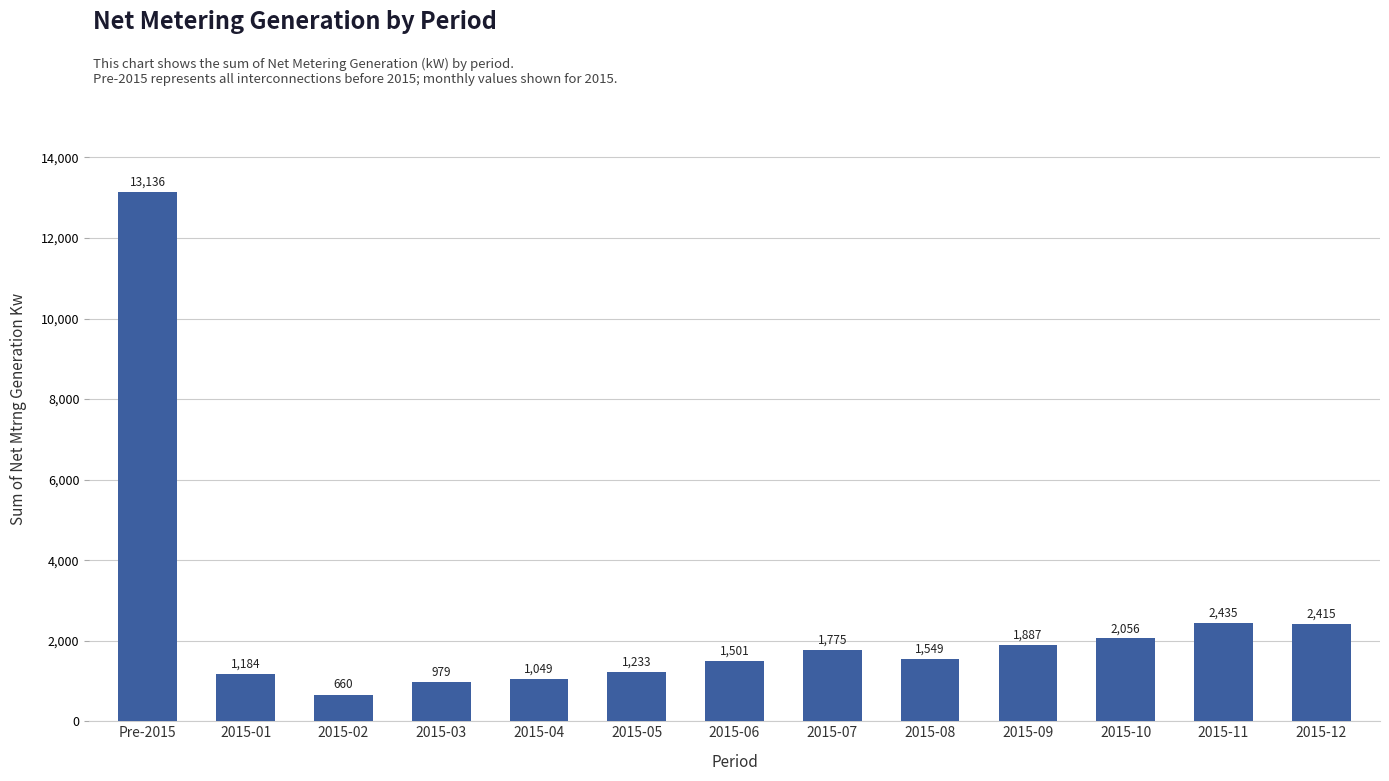

What is the sum of the values at 2015-07 and 2015-09?

3662.8